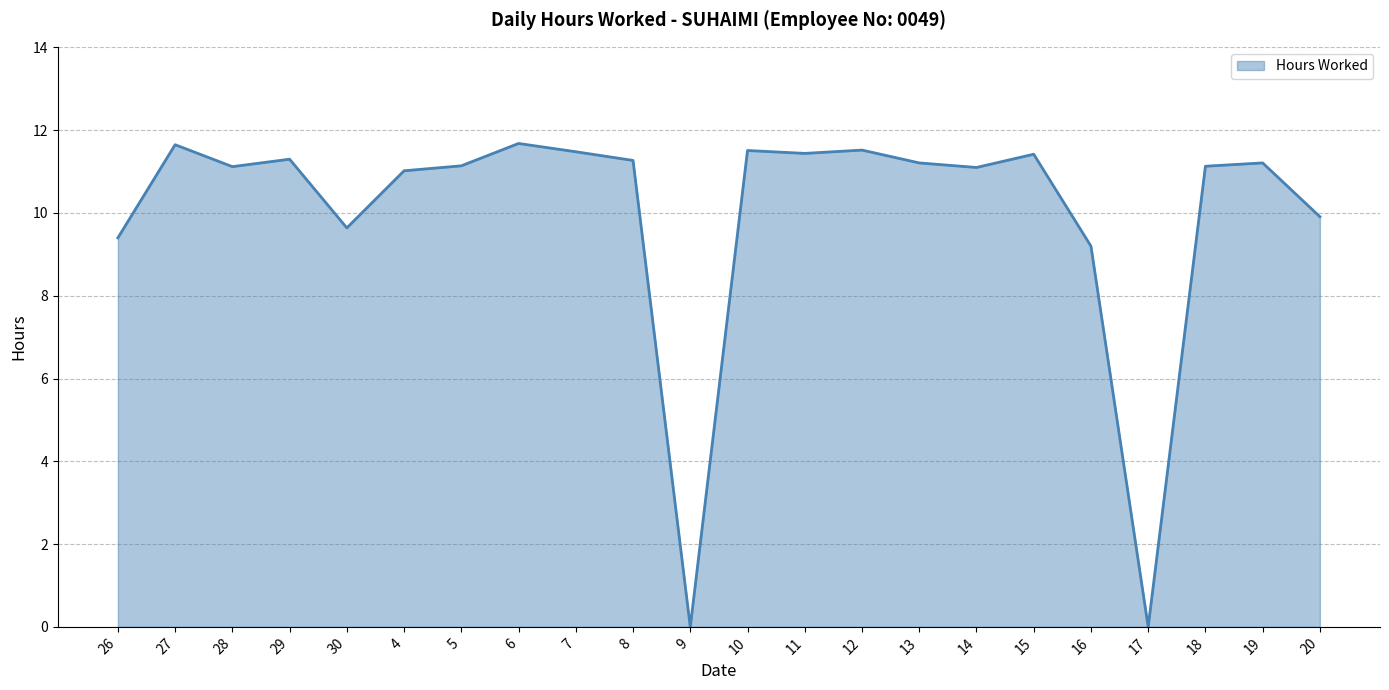

What value does the data have at 10?

11.5